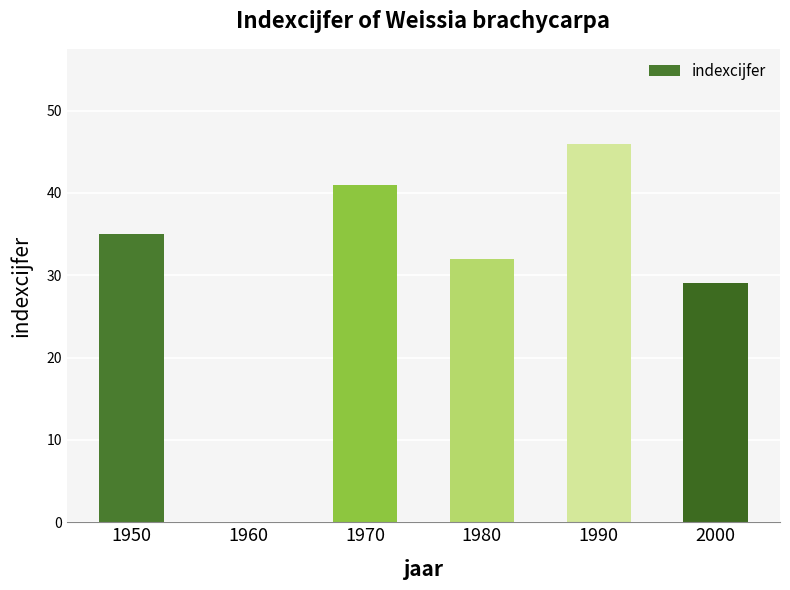

Read the value at 1970, to the nearest 10.

40